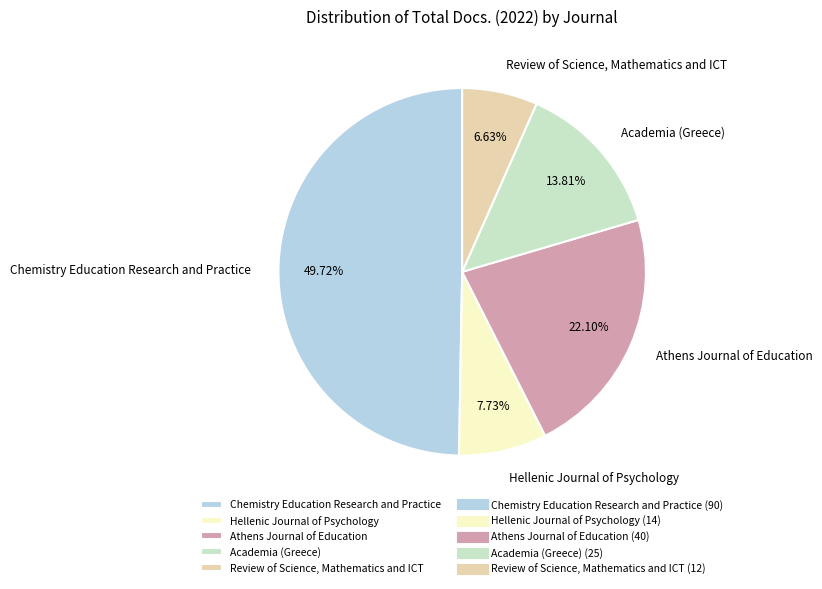

The Review of Science, Mathematics and ICT slice represents 13% of the pie. True or false?

False